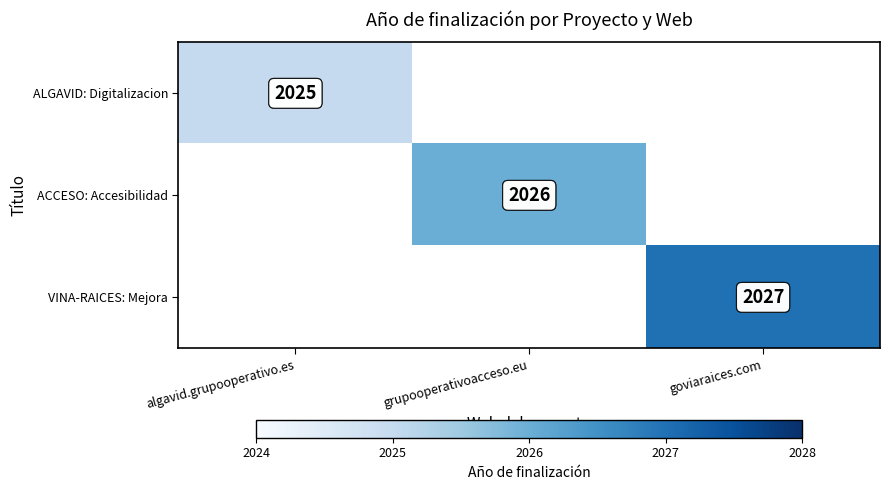

Is it true that ALGAVID: Digitalizacion equals 788 at algavid.grupooperativo.es?

False